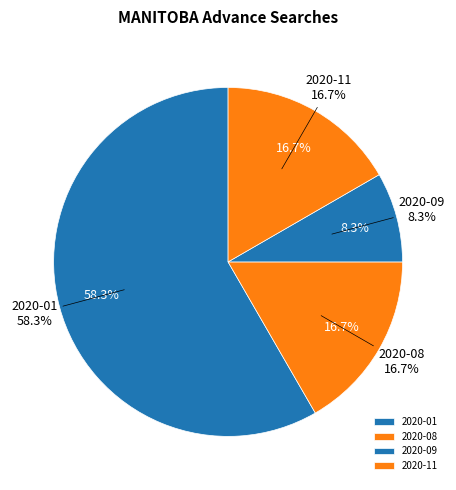

Is it true that 2020-06 is 0% of the pie?

True